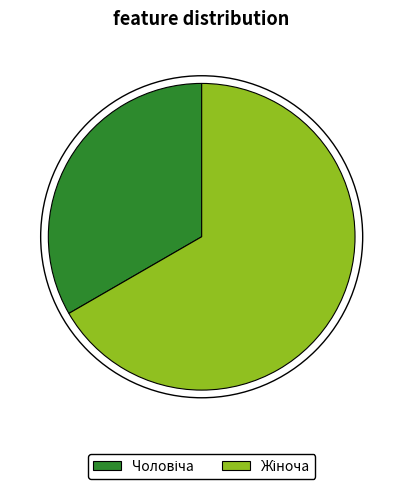

Is there any slice that represents more than half of the pie?

Yes